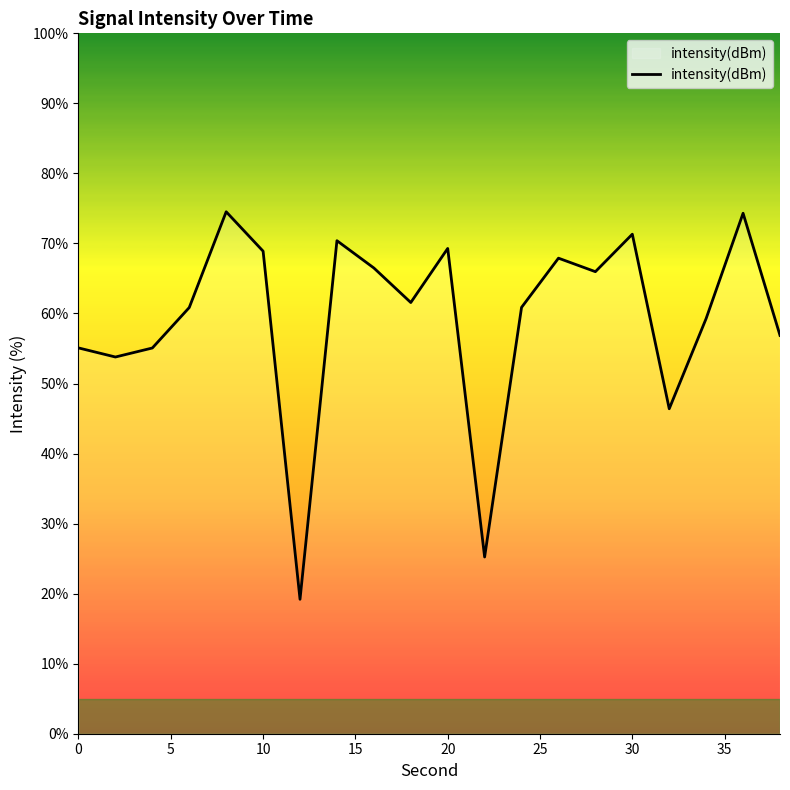

What is the minimum value shown in the chart?

19.2